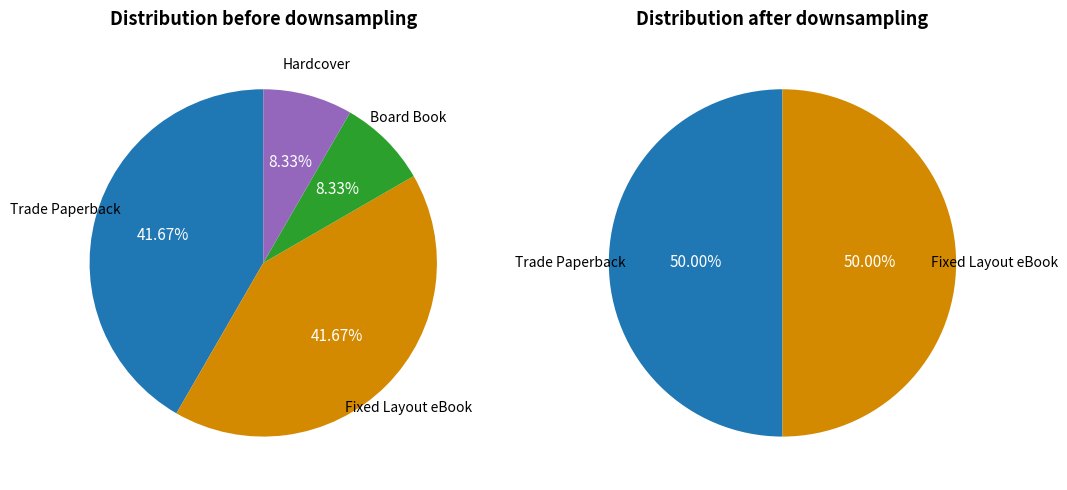

What percentage is the Fixed Layout eBook slice, to the nearest percent?

42%